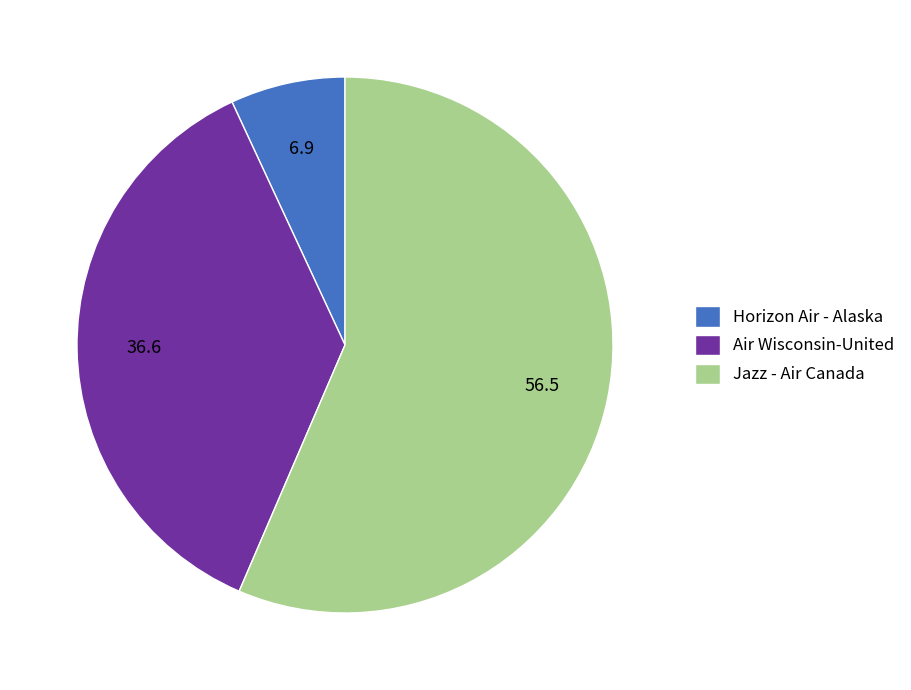

The Horizon Air - Alaska slice represents 19% of the pie. True or false?

False